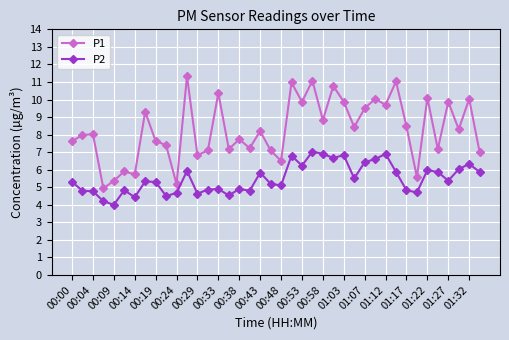

What is the difference between the maximum and minimum values in the P2 series?

3.0